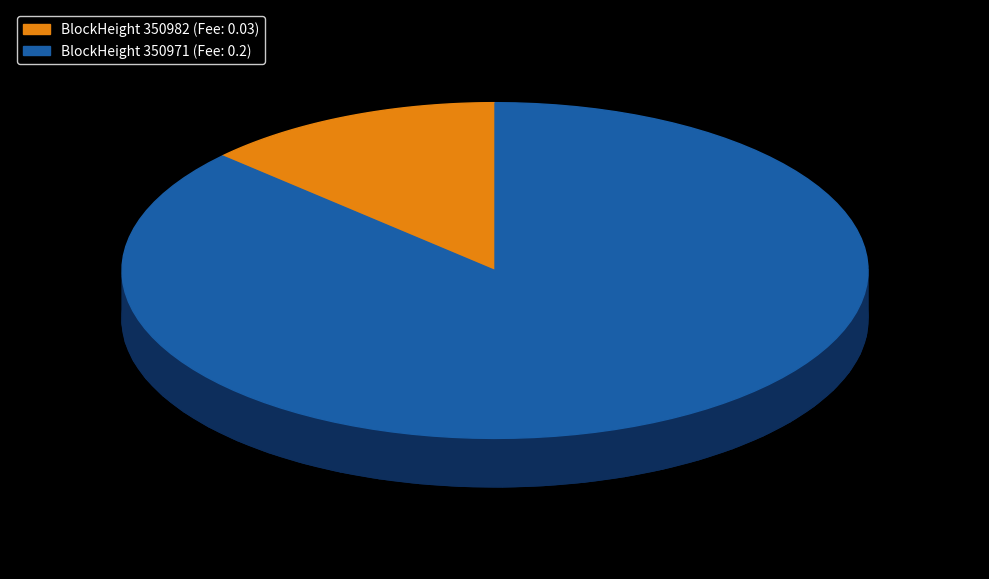

Rank the categories by value from highest to lowest.

350971, 350982